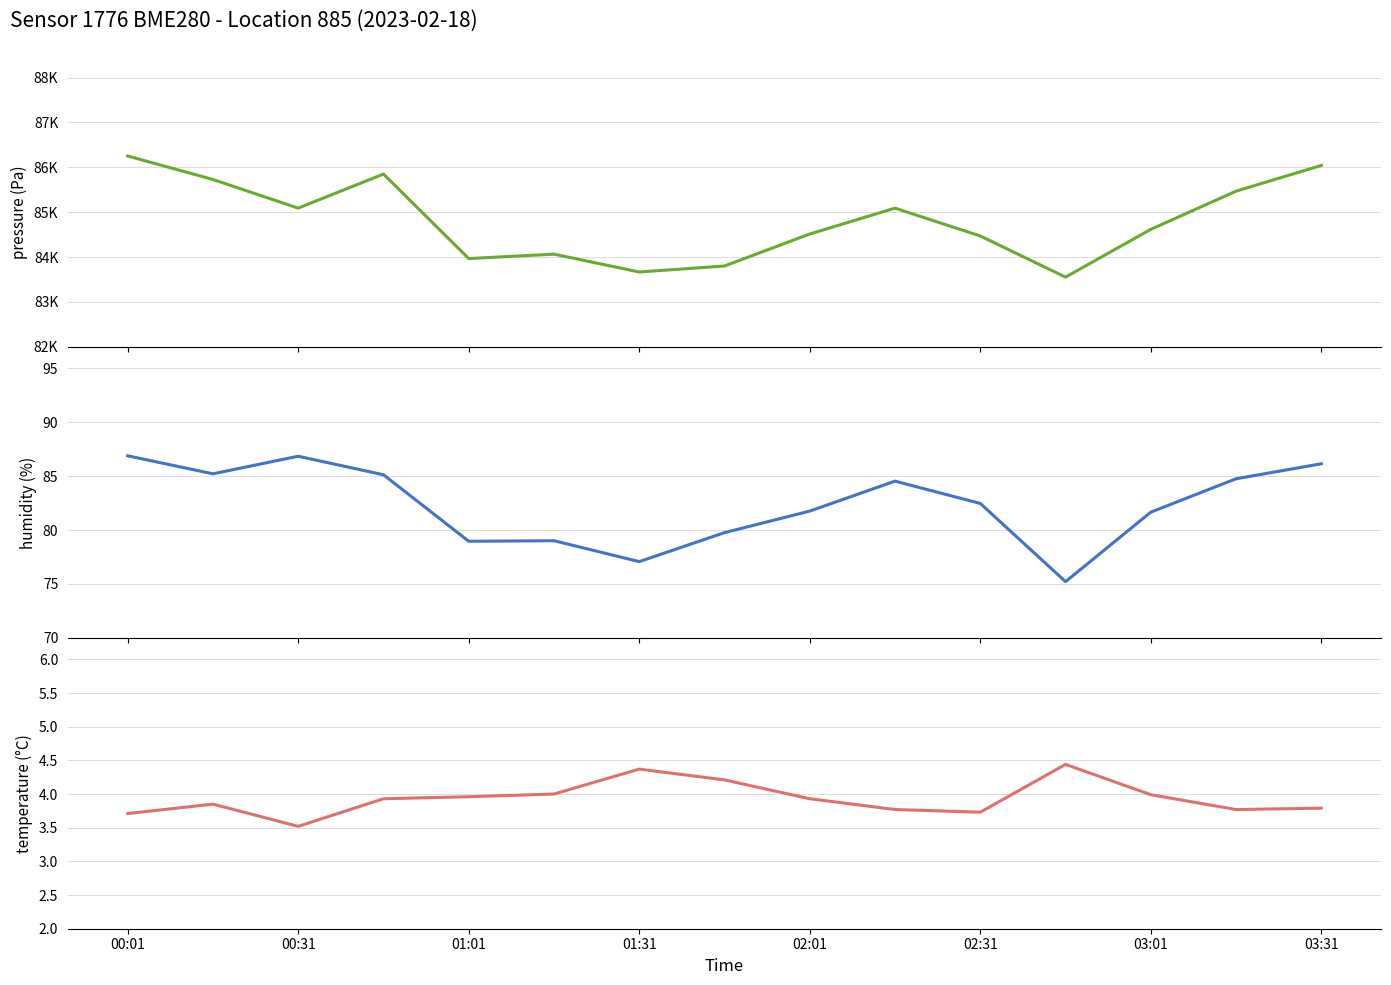

What is the difference between the maximum and minimum values in the temperature series?

0.9